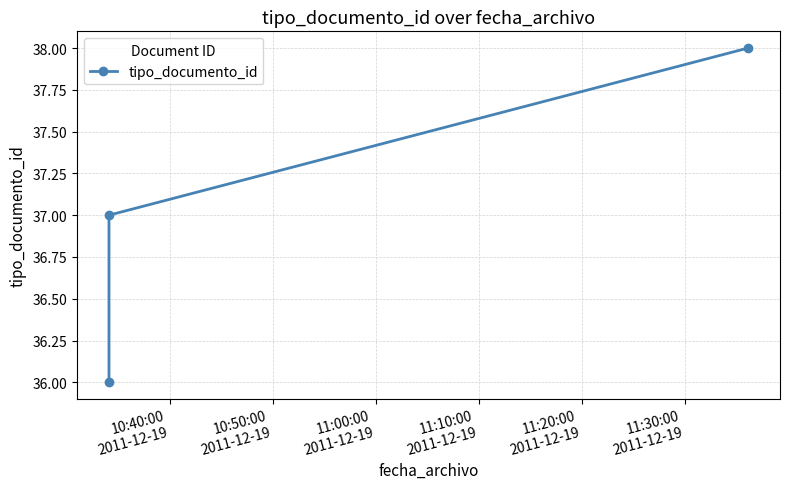

What is the difference between the maximum and minimum values?

2